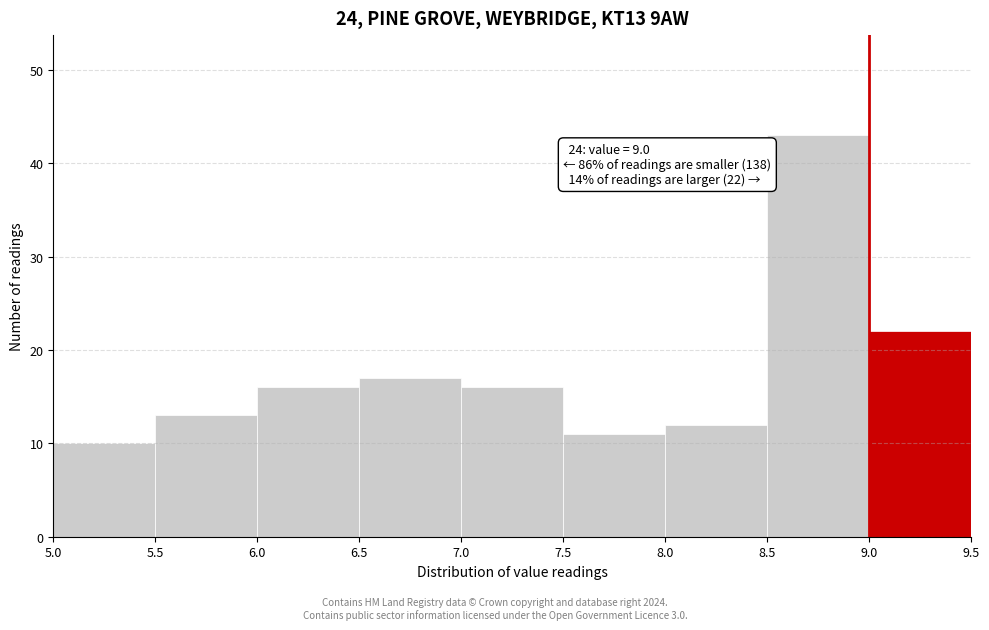

Which range on the x-axis has the tallest bar?

8.5 to 9.0